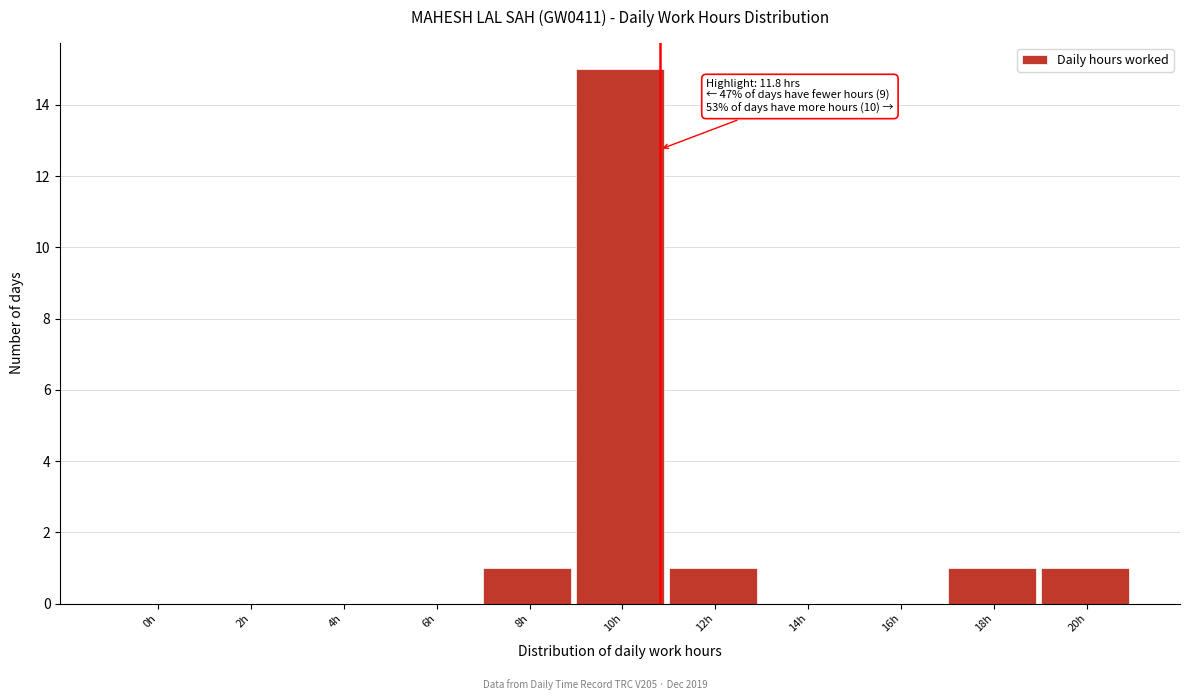

Reading left to right, list all the values displayed in this chart.

0h=0	2h=0	4h=0	6h=0	8h=1	10h=15	12h=1	14h=0	16h=0	18h=1	20h=1